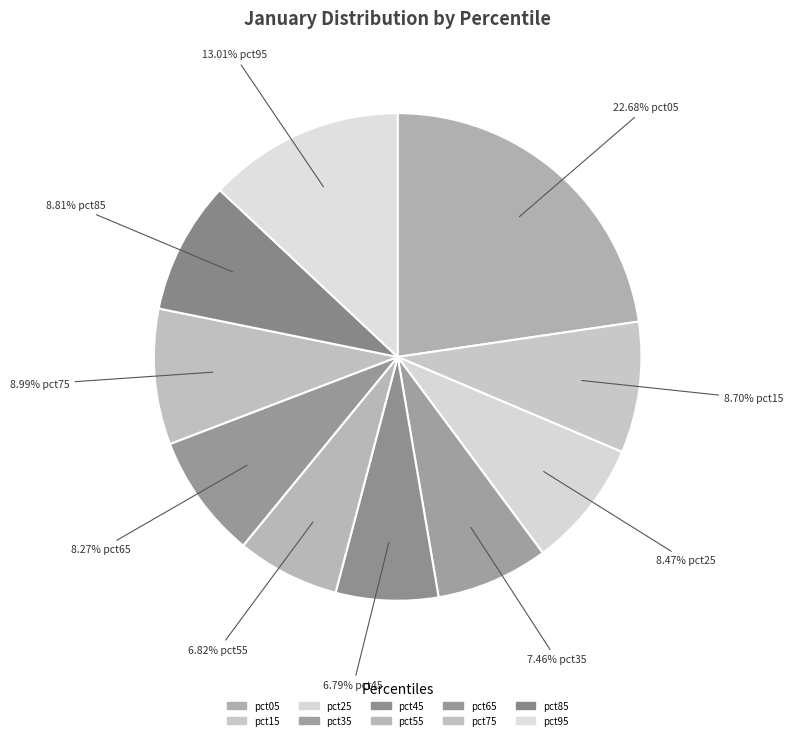

Which category has the smallest portion of the pie?

pct45